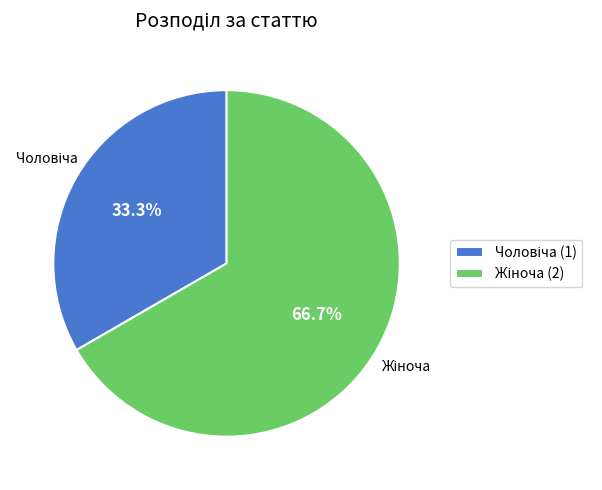

Does any single category account for the majority?

Yes